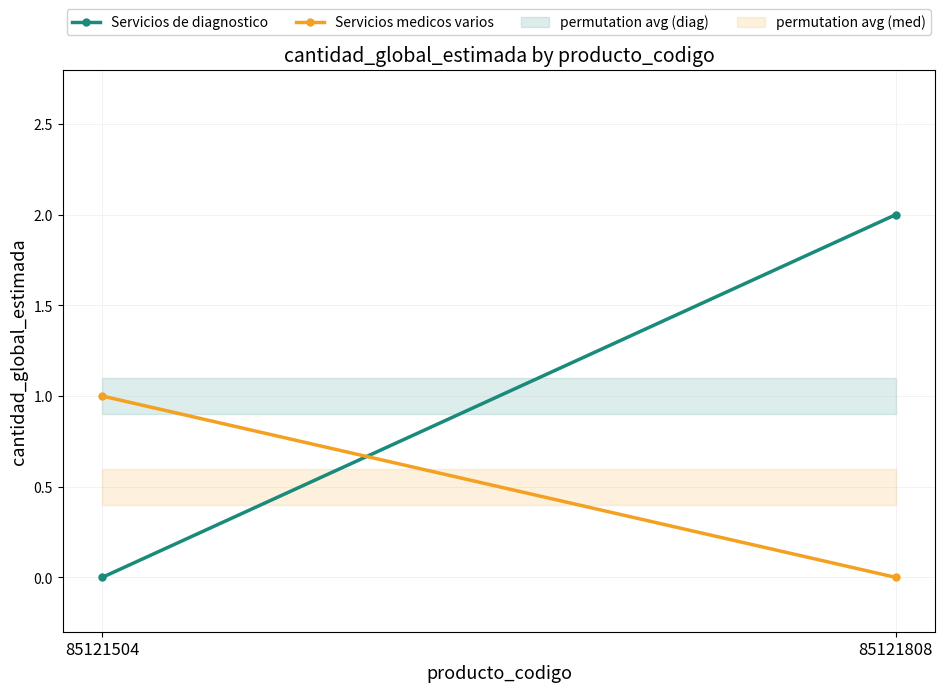

At 85121808, list the series in order from smallest to largest.

Servicios medicos varios, Servicios de diagnostico